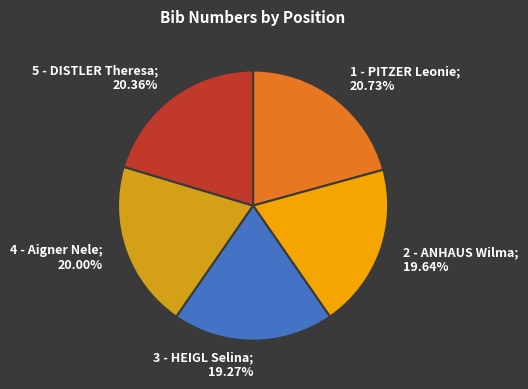

What is the total percentage of 2 - ANHAUS Wilma and 1 - PITZER Leonie?

40.4%